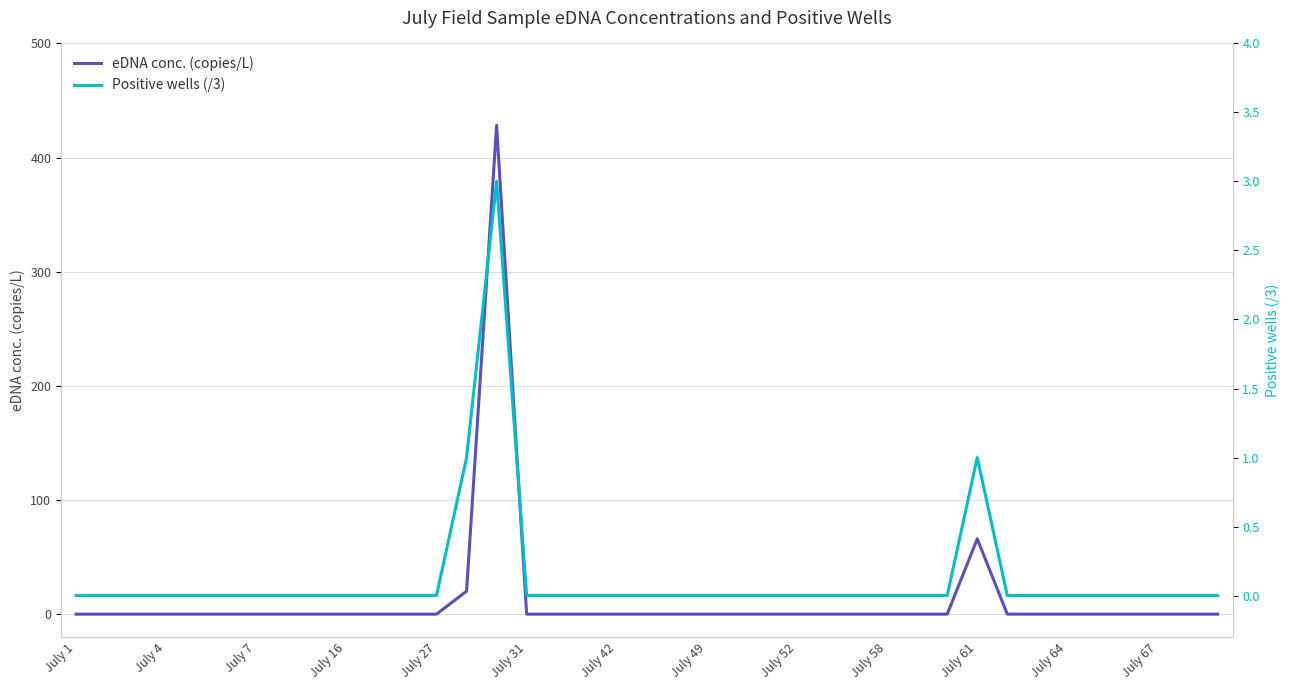

Where is eDNA conc. (copies/L) nearest to the value 214?

July 61